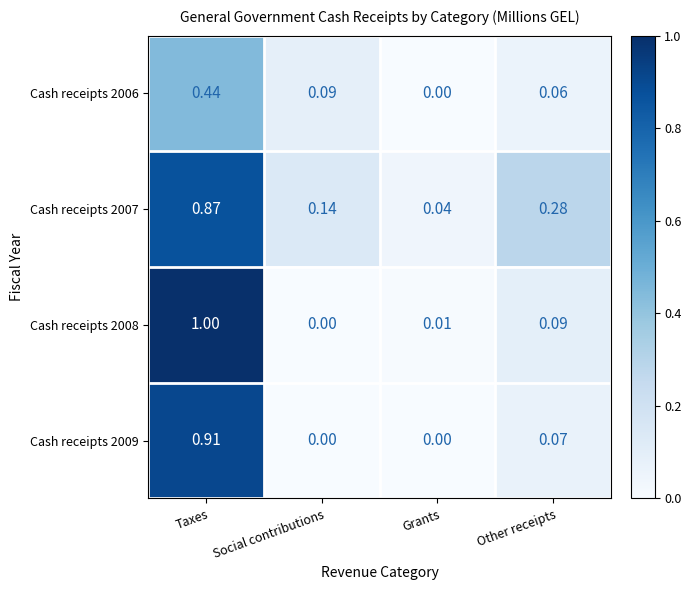

Which category has the highest value in the Cash receipts 2009 series?

Taxes